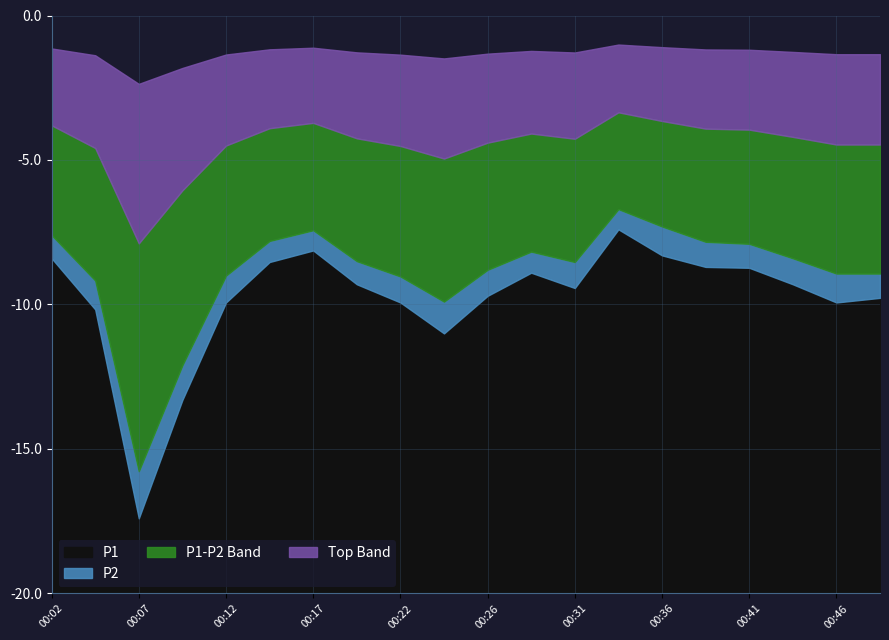

The value of P2 at 00:24 is 13.1. True or false?

False